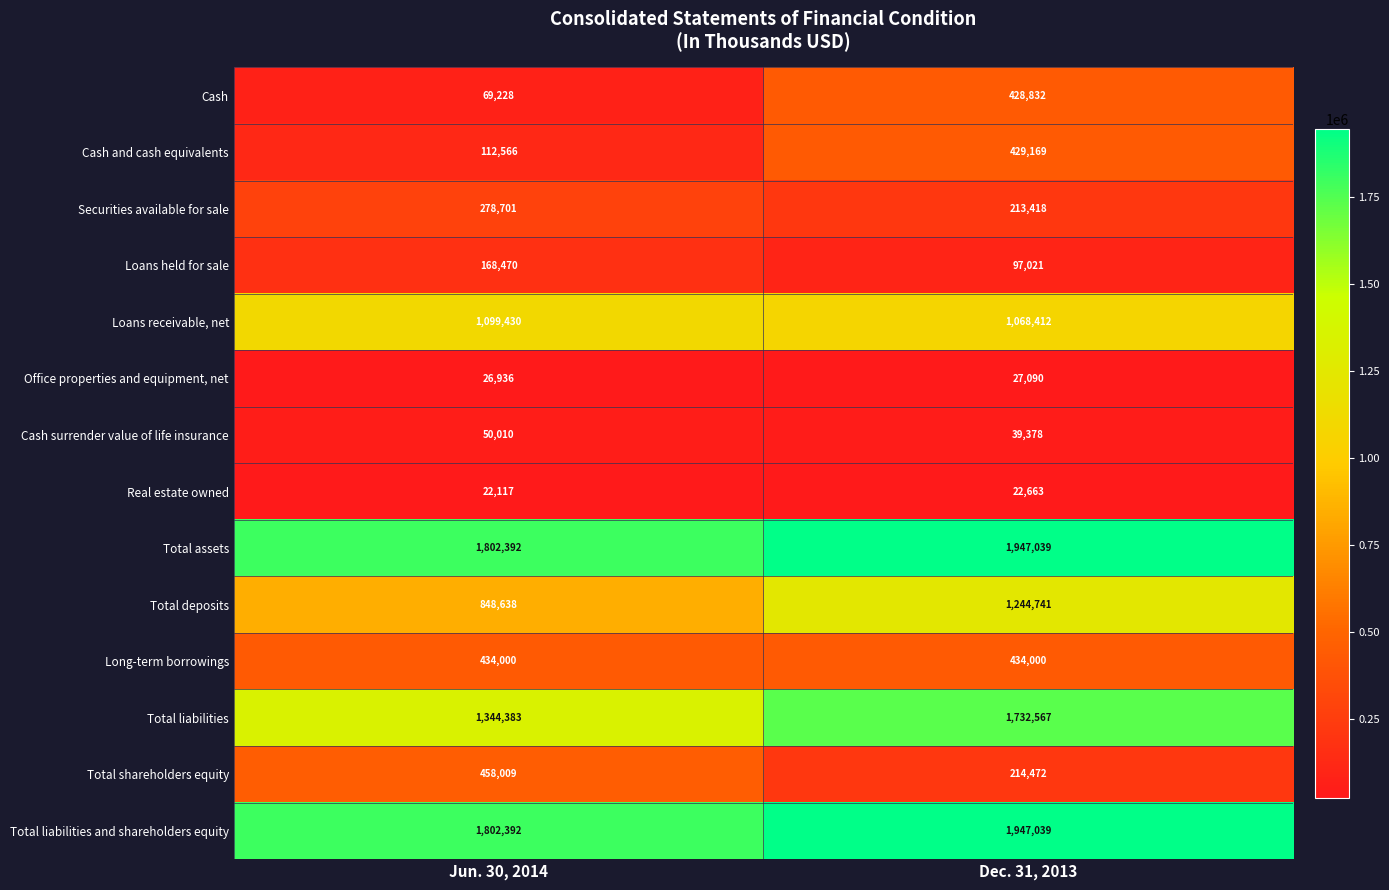

What value does the Total liabilities and shareholders equity series have at Jun. 30, 2014, to the nearest 10?

1802390